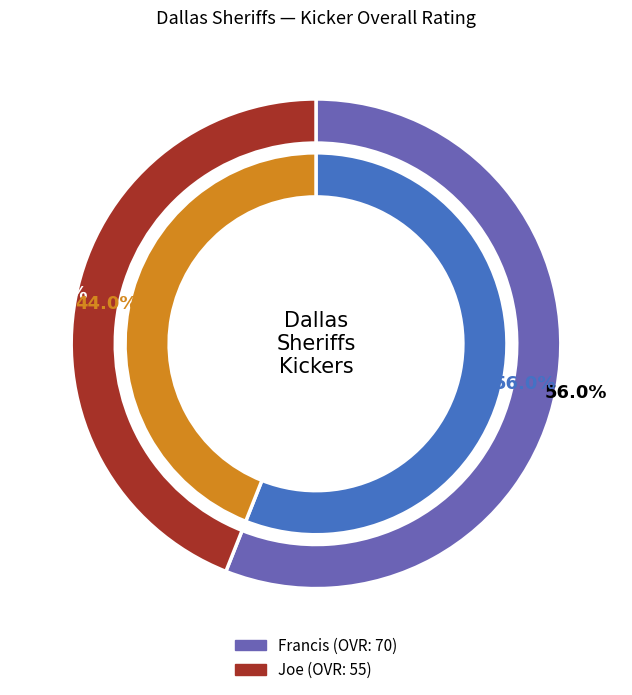

Is it true that Francis is 43% of the pie?

False